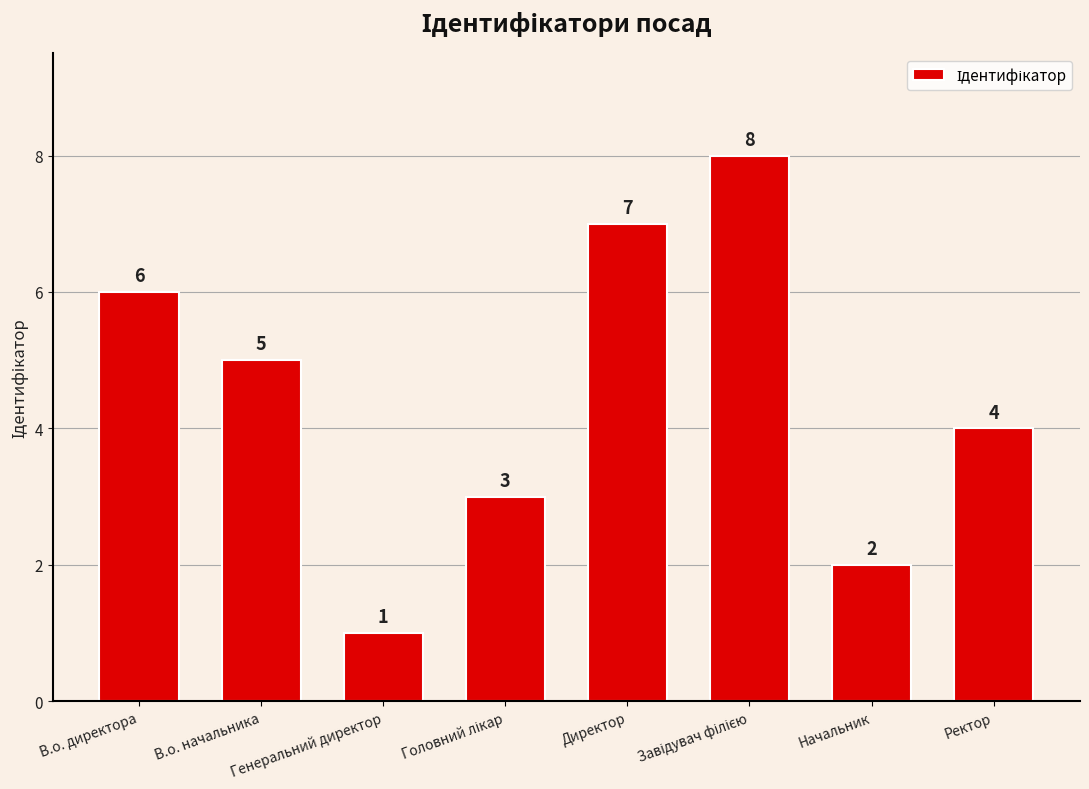

Count the values in the range 3 to 7.

5